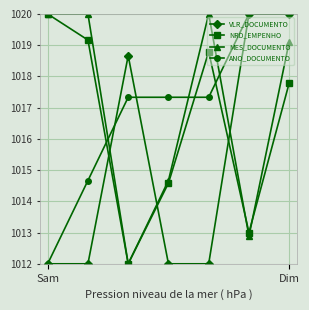

At how many categories does at least one series exceed 1017?

7